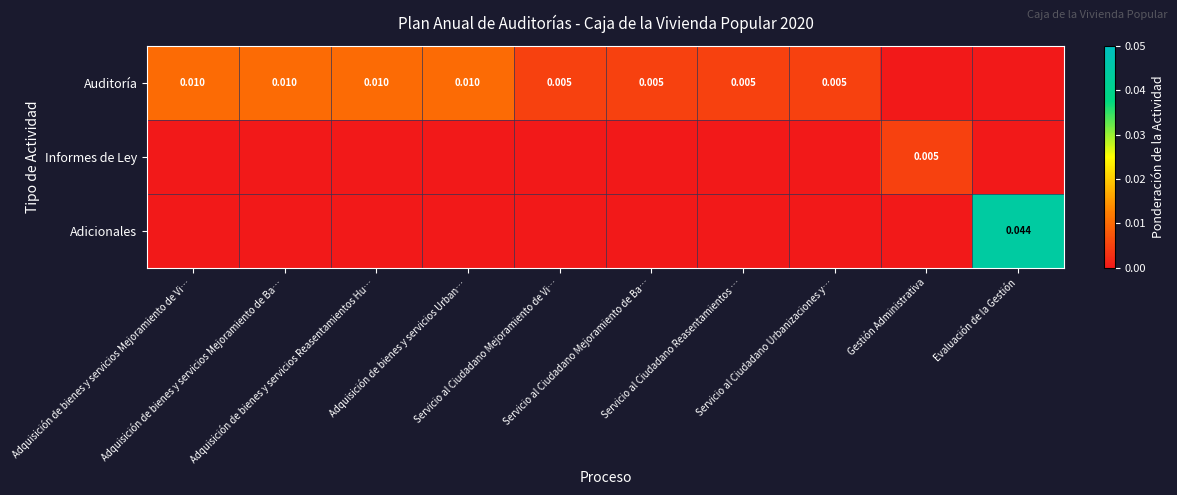

Which category has the highest value across all series?

Evaluación de la Gestión